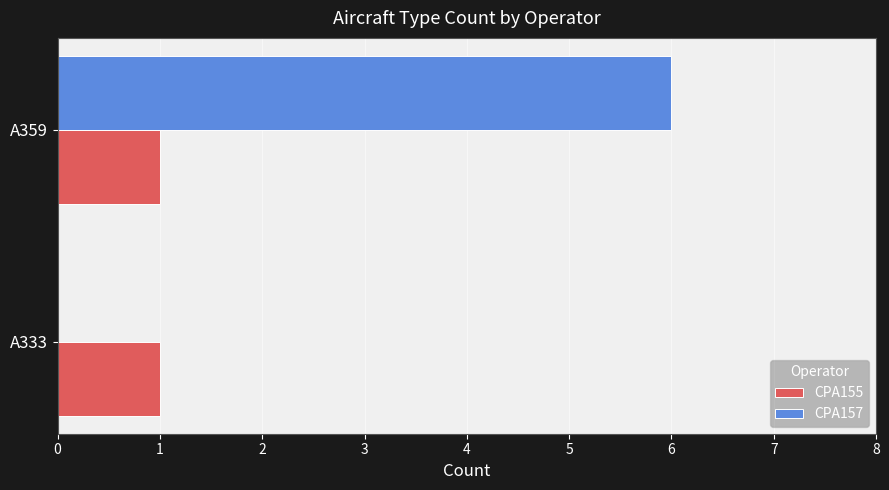

Which series changed the most between A333 and A359?

CPA157